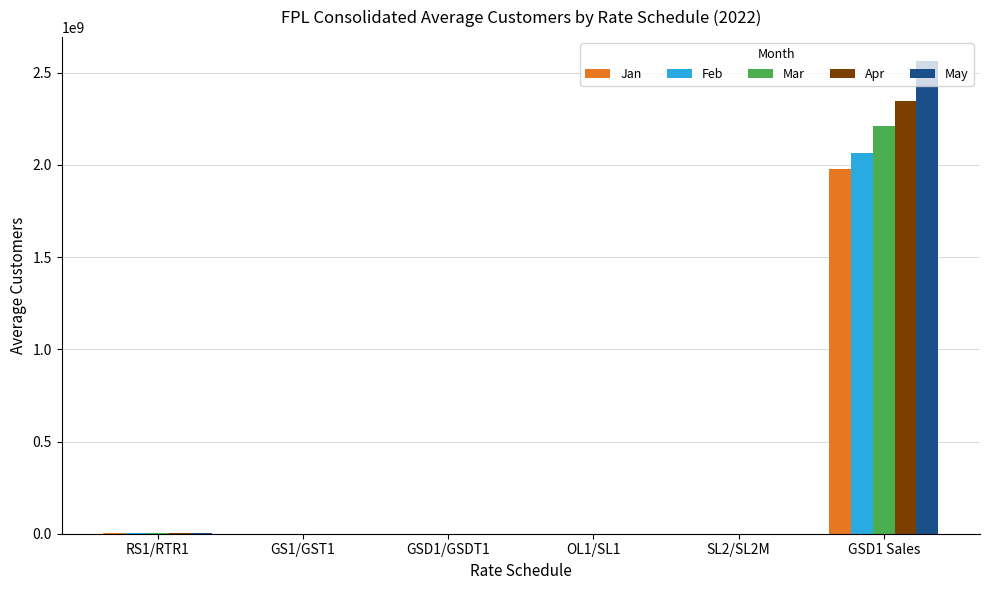

What is the sum of all May values?

2570494425.4